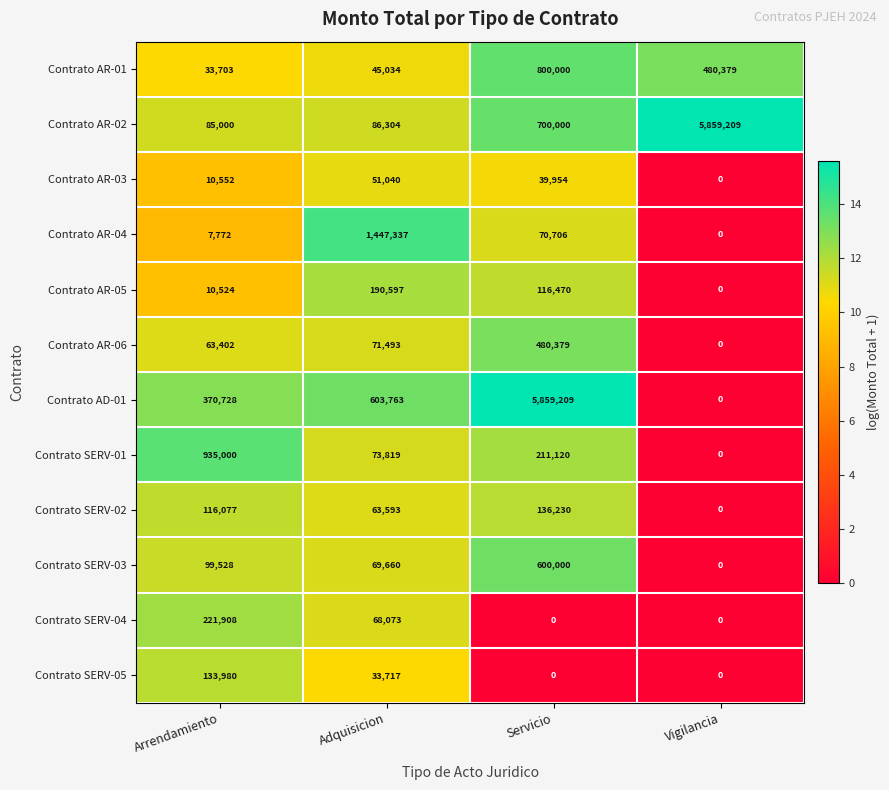

What is the highest value of the Contrato SERV-03 series?

600000